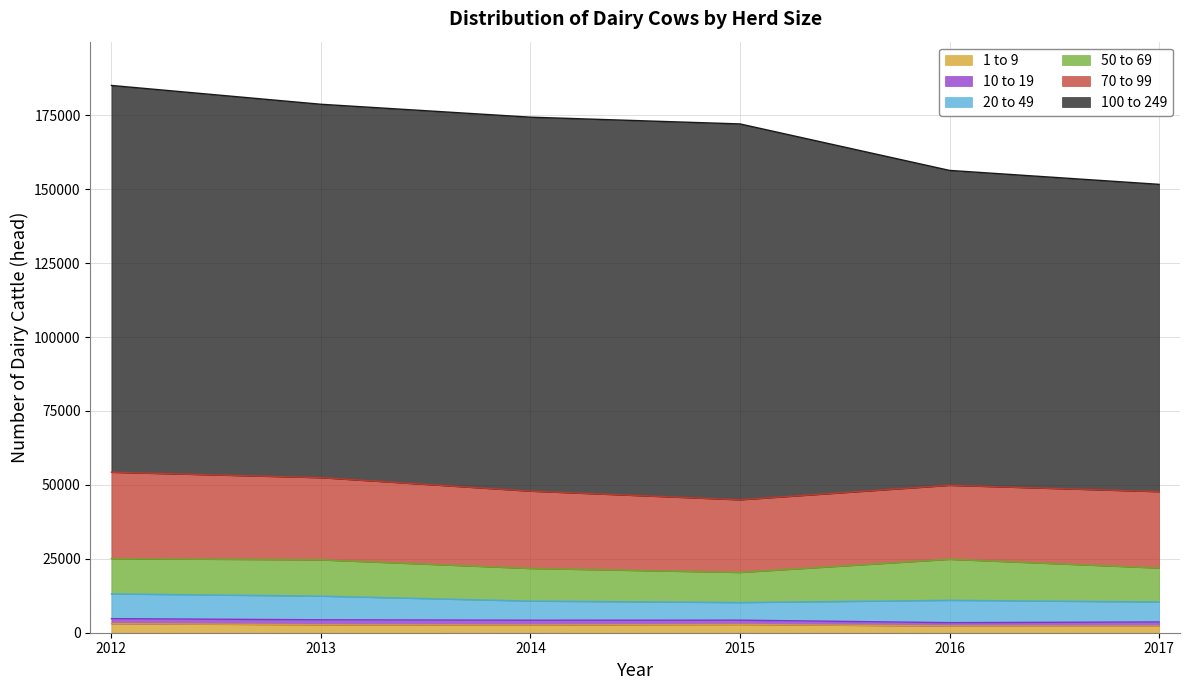

Does the chart display data point markers on the line(s)?

No